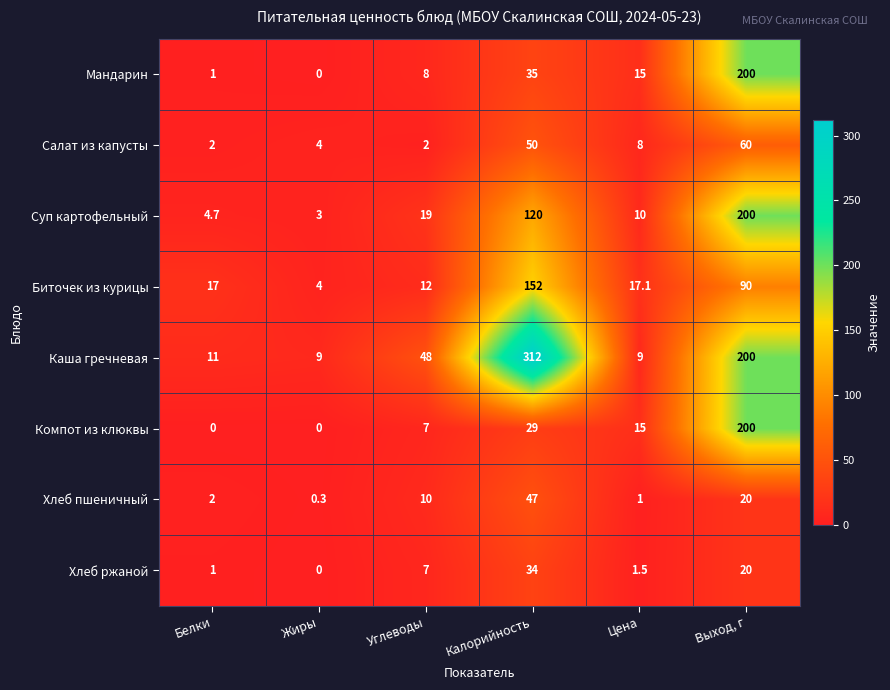

Where does the Мандарин series first go above 15?

Калорийность